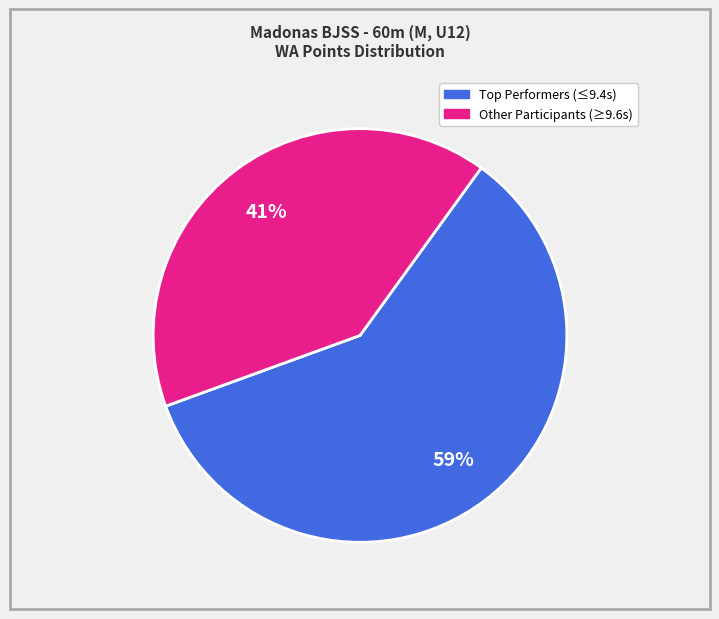

Is there a majority slice in this chart?

Yes